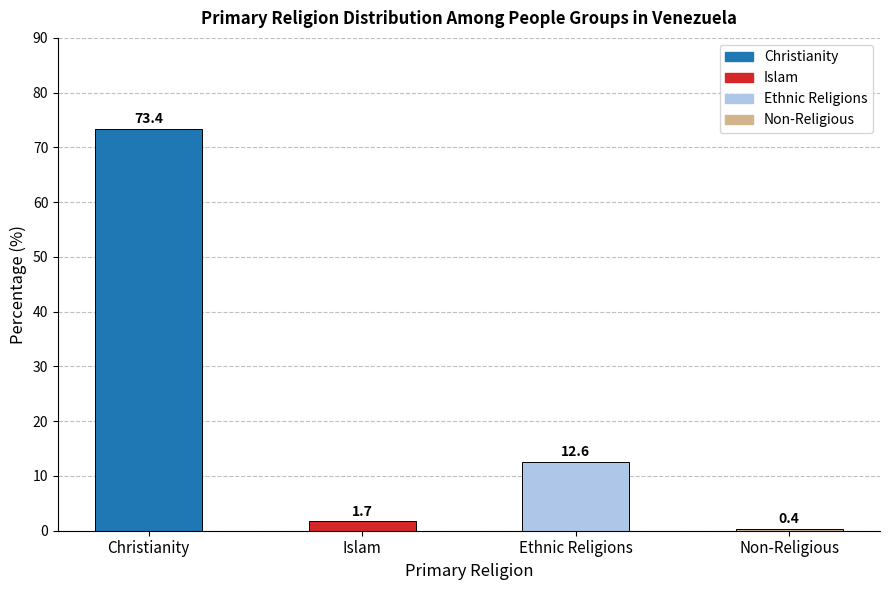

Reading left to right, transcribe all the data shown in this chart.

Christianity=73.4	Islam=1.7	Ethnic Religions=12.6	Non-Religious=0.4